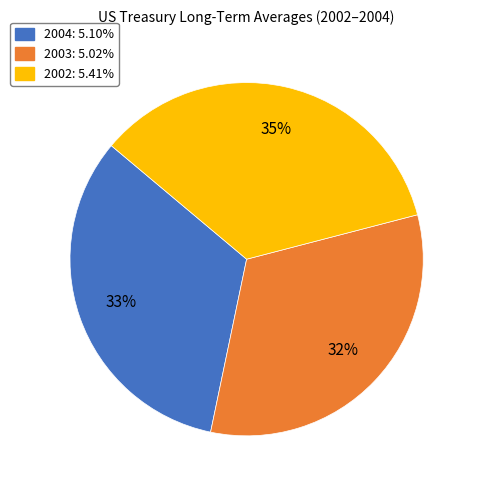

Between 2002 and 2003, which is larger?

2002